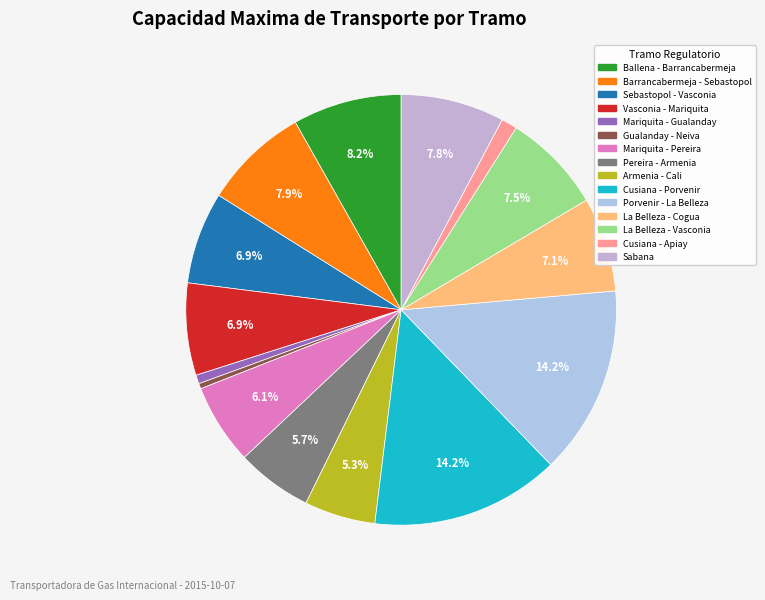

Between Cusiana - Porvenir and Porvenir - La Belleza, which is larger?

Cusiana - Porvenir